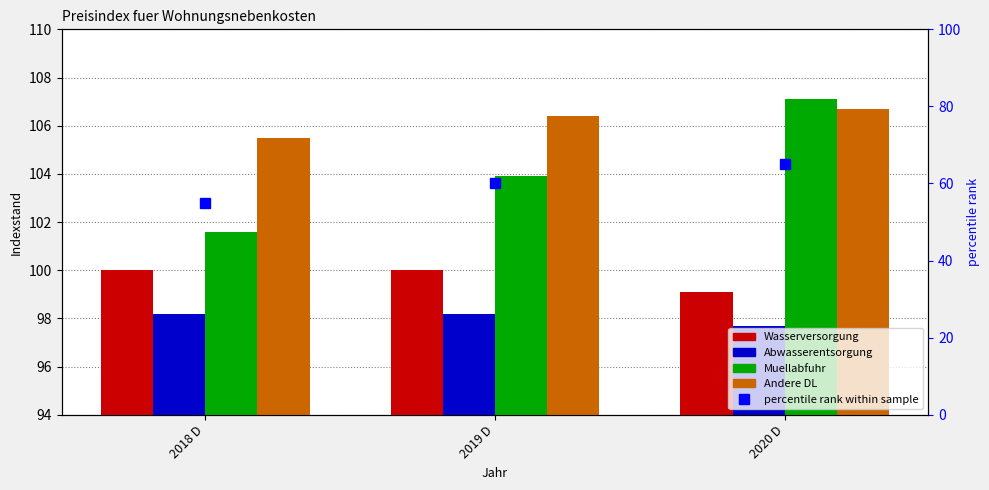

What position from the left is 2020 D?

3